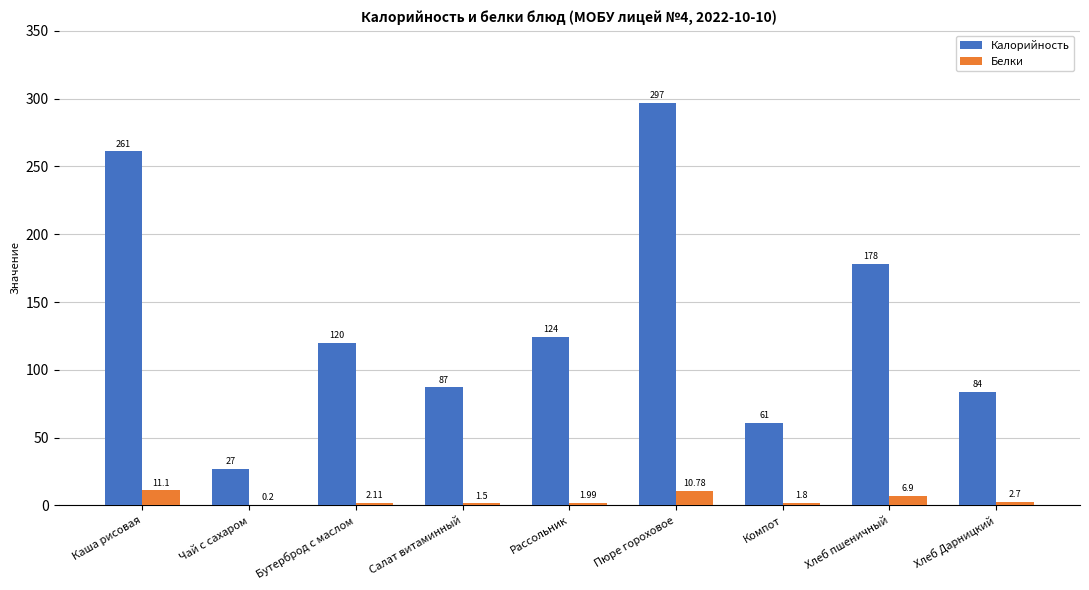

At which label is Калорийность closest to 162?

Хлеб пшеничный